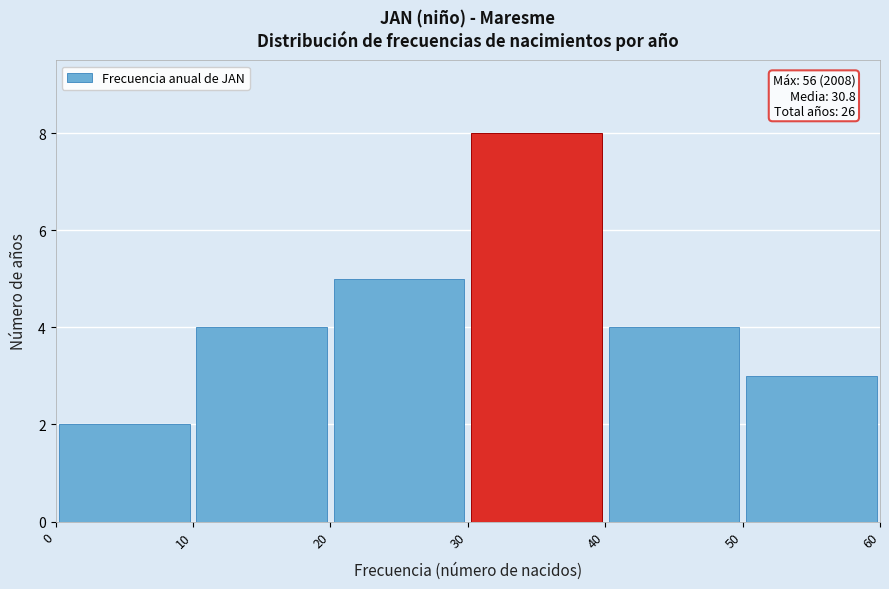

Which range on the x-axis has the tallest bar?

30 to 40